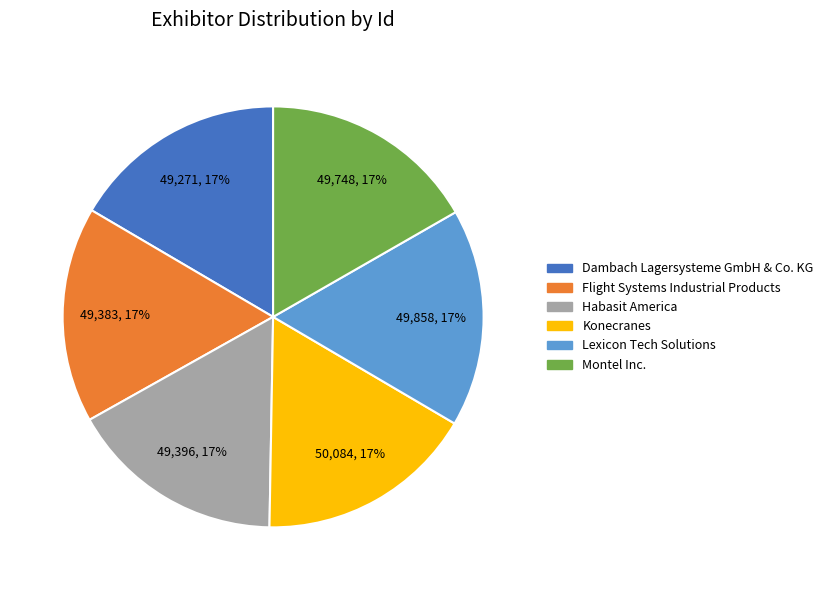

What is the ratio of the value at Habasit America to the value at Lexicon Tech Solutions?

1.0